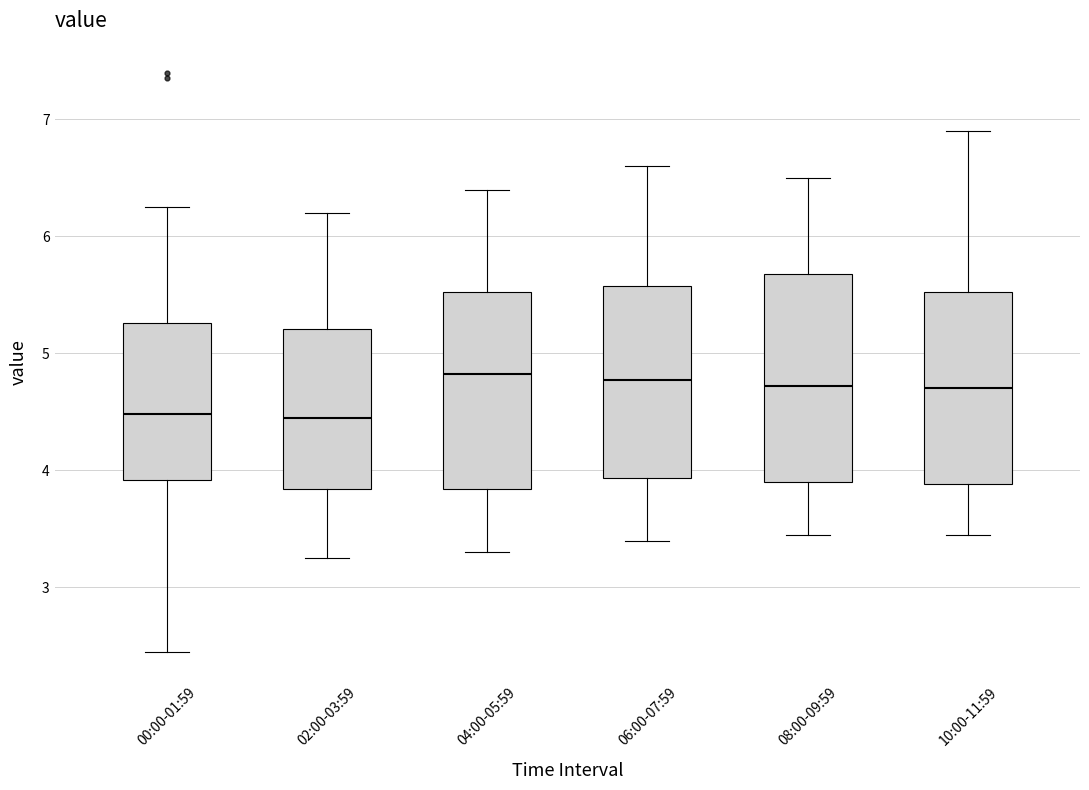

Reading left to right, transcribe this box plot: for each box, give where its median line is, the range the box spans, and where its two whiskers end, as read against the y-axis. The values are not printed on the chart, so give them approximately, as read against the axis.

00:00-01:59: median 4.5, box 3.9 to 5.3, whiskers 2.5 to 6.3
02:00-03:59: median 4.5, box 3.8 to 5.2, whiskers 3.3 to 6.2
04:00-05:59: median 4.8, box 3.8 to 5.5, whiskers 3.3 to 6.4
06:00-07:59: median 4.8, box 3.9 to 5.6, whiskers 3.4 to 6.6
08:00-09:59: median 4.7, box 3.9 to 5.7, whiskers 3.5 to 6.5
10:00-11:59: median 4.7, box 3.9 to 5.5, whiskers 3.5 to 6.9